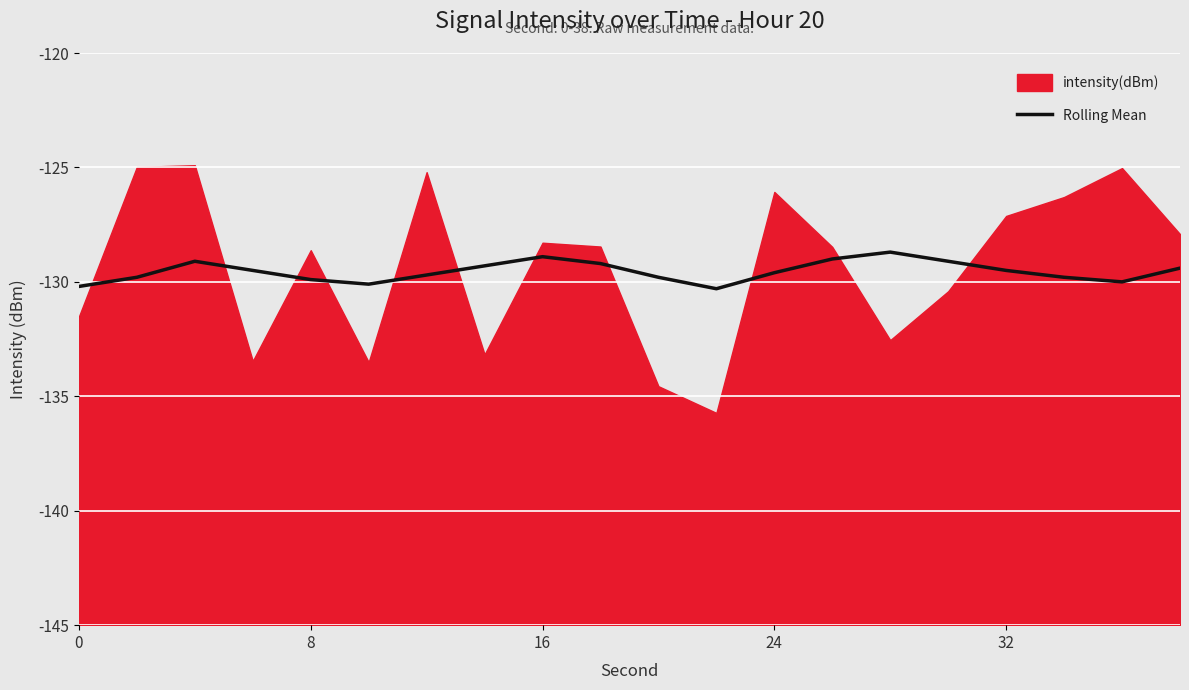

Read the value at 13.

-129.0